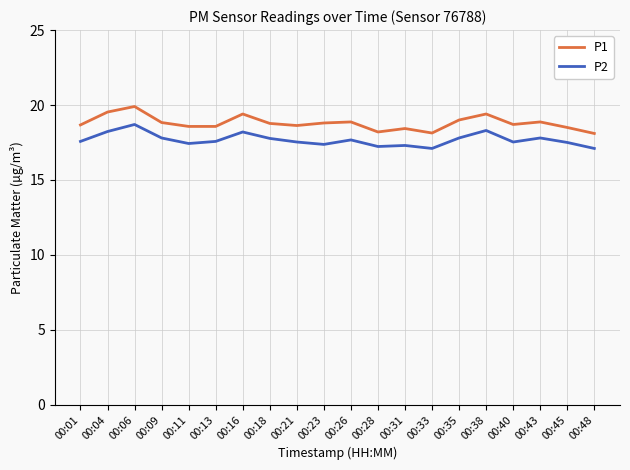

Which series has the largest total across all categories?

P1